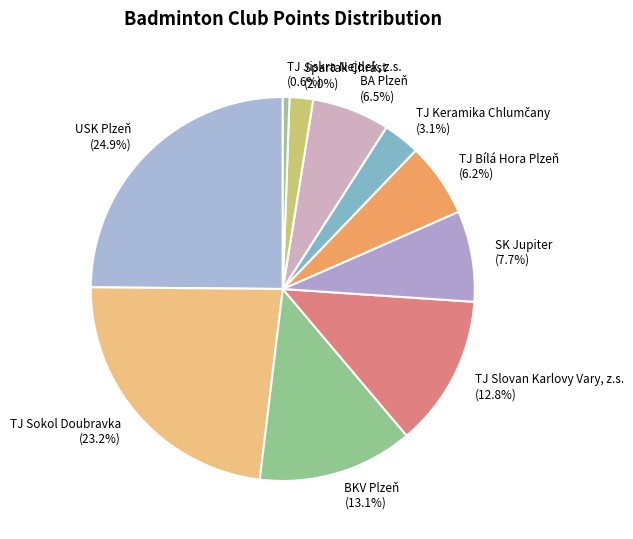

Which category has the biggest portion of the pie?

USK Plzeň